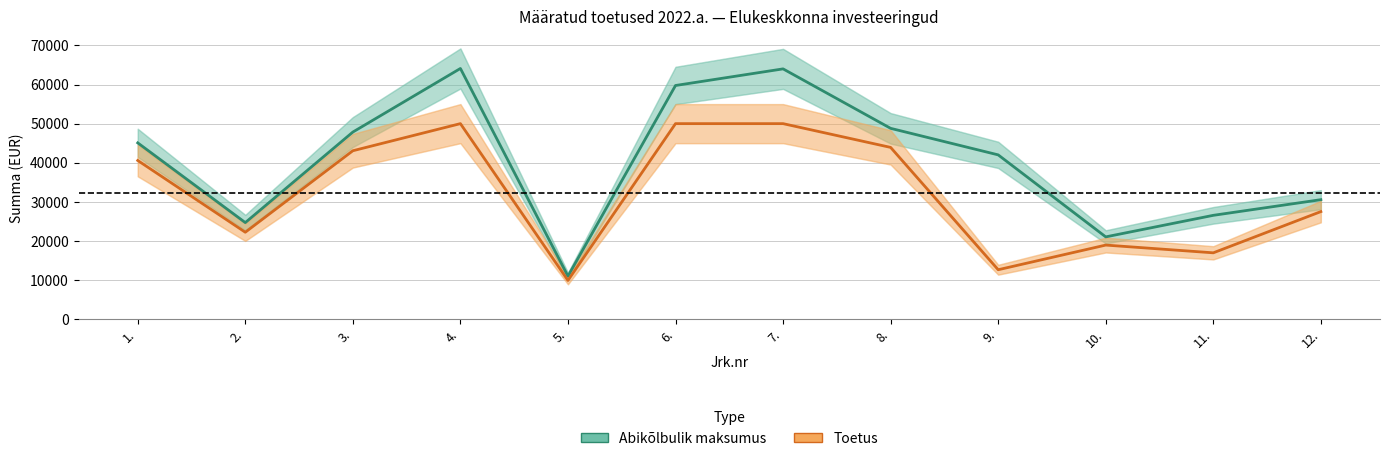

Which series has the widest spread of values?

Abikõlbulik maksumus